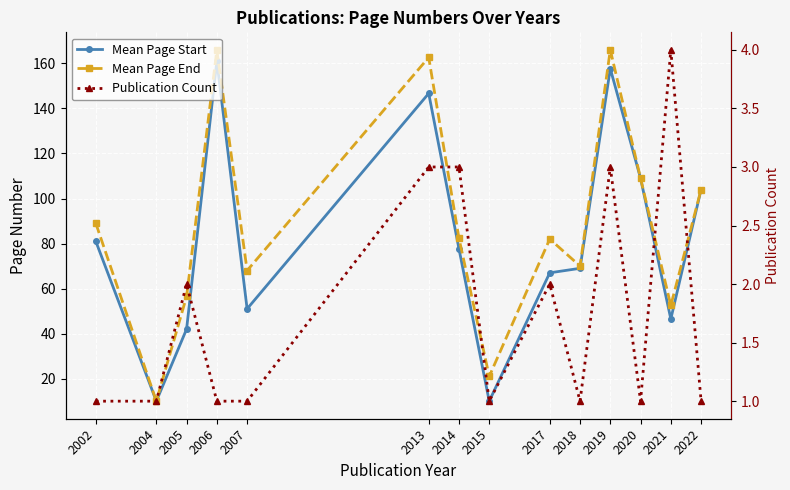

The value of Mean Page Start at 2007 is 51.0. True or false?

True